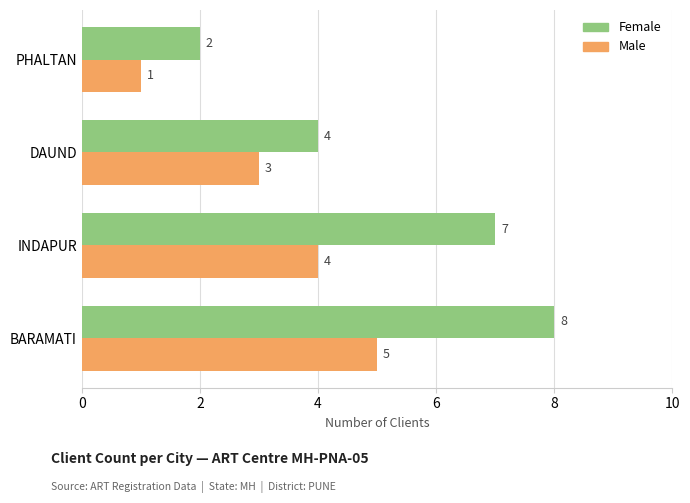

True or false: Female has a value of 2 at INDAPUR.

False